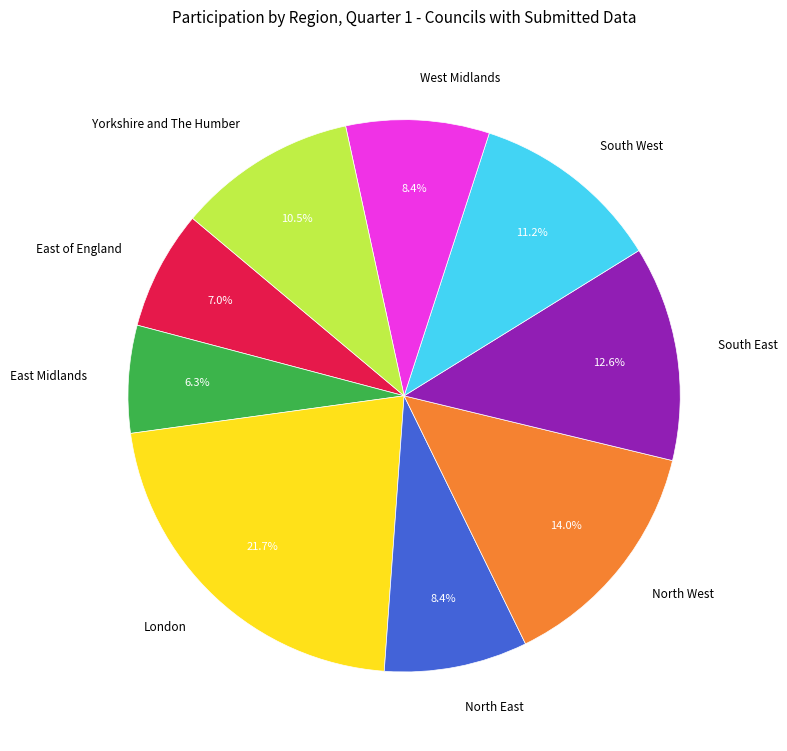

To the nearest percent, what is the difference between the largest and smallest slice percentages?

15%